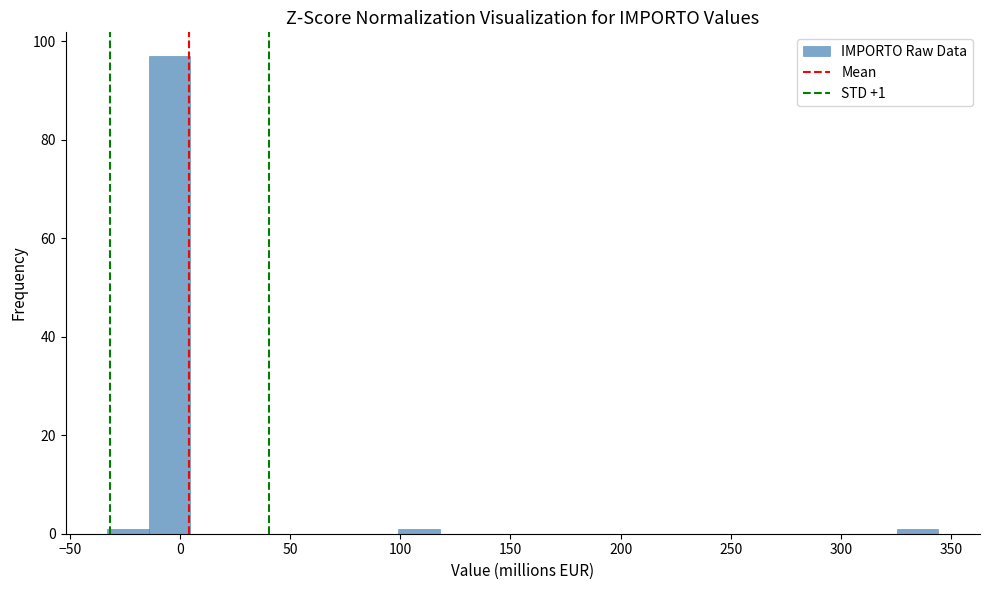

Around what value on the x-axis is the tallest bar? Give the approximate position of its centre, as read against the axis.

-5